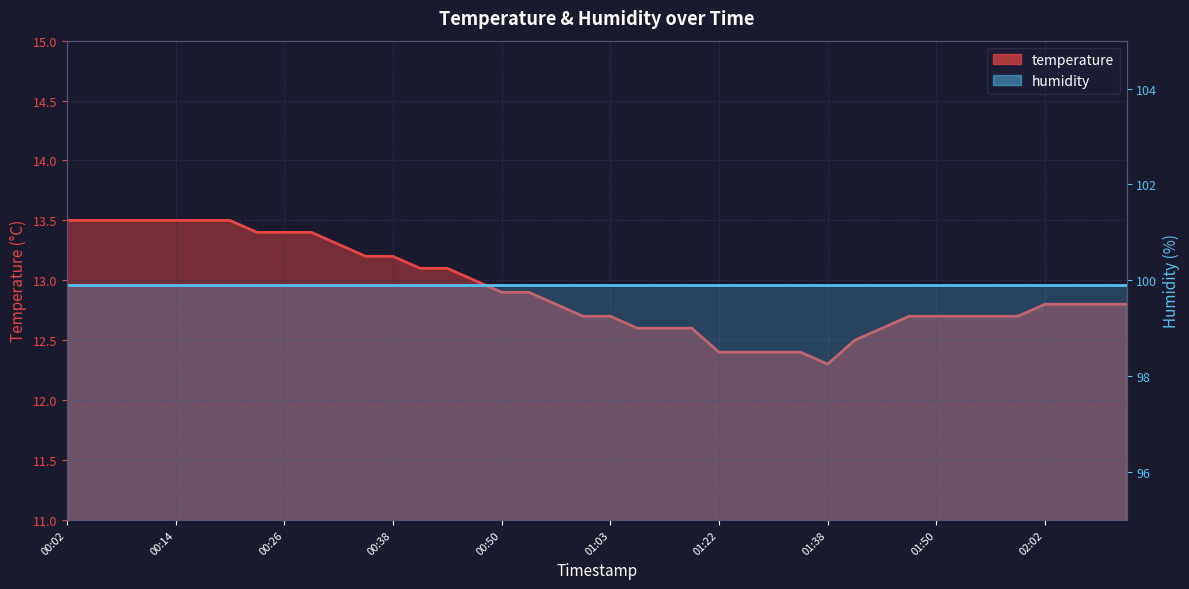

Is it true that the value at 01:56 is 2.9?

False